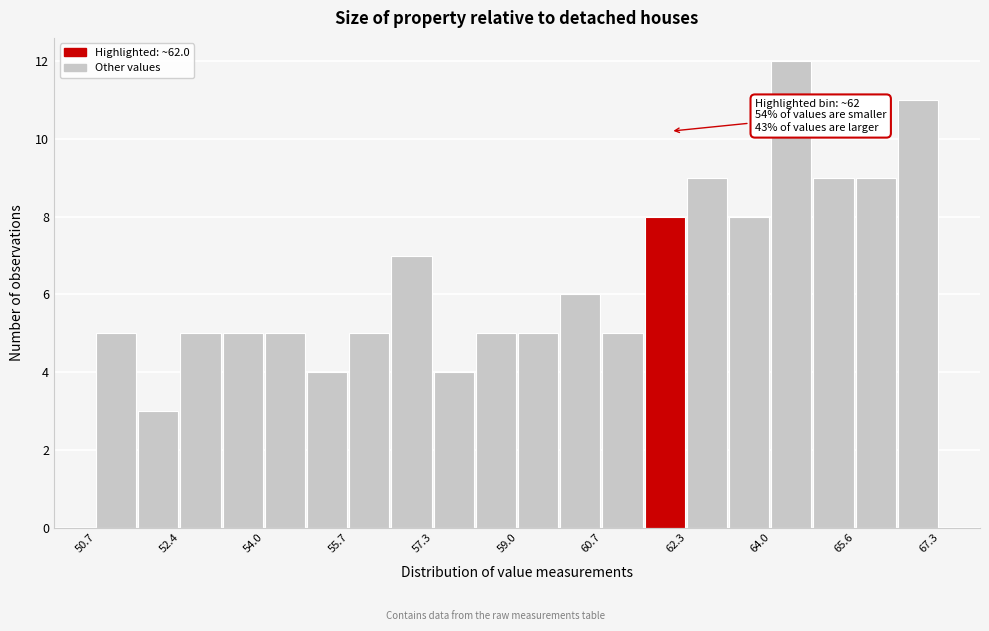

Which range on the x-axis has the tallest bar?

64.0 to 64.8